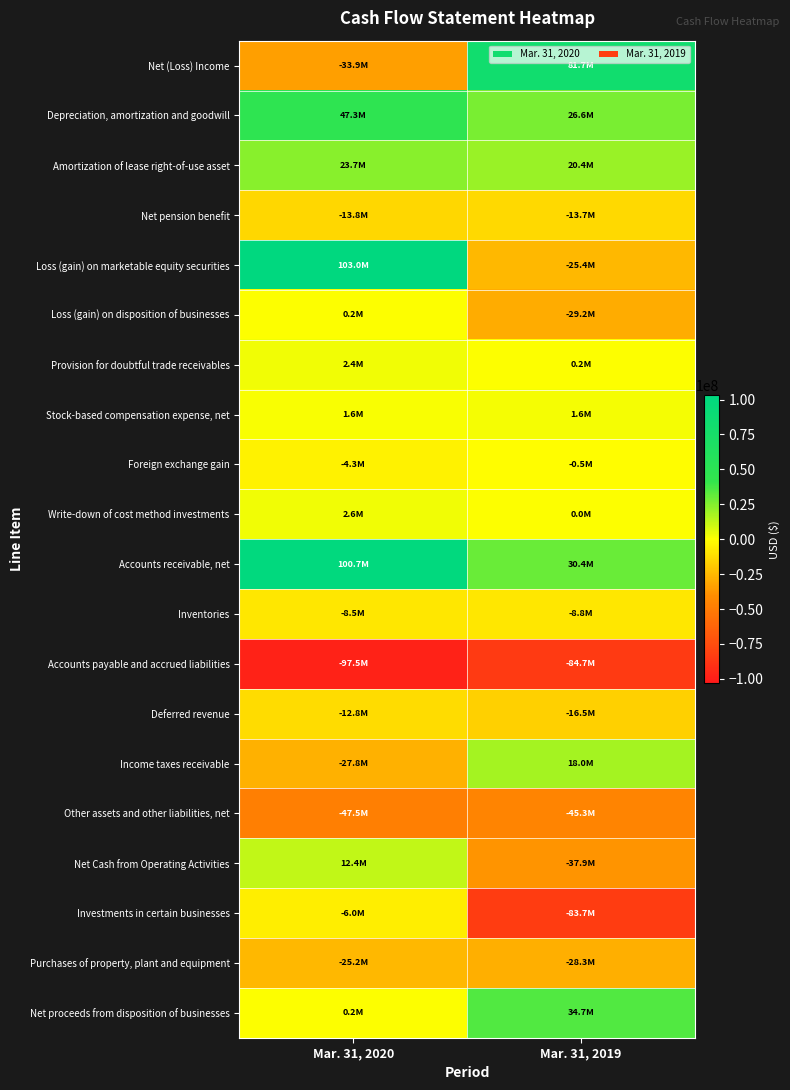

At how many categories does at least one series exceed 82993563?

1